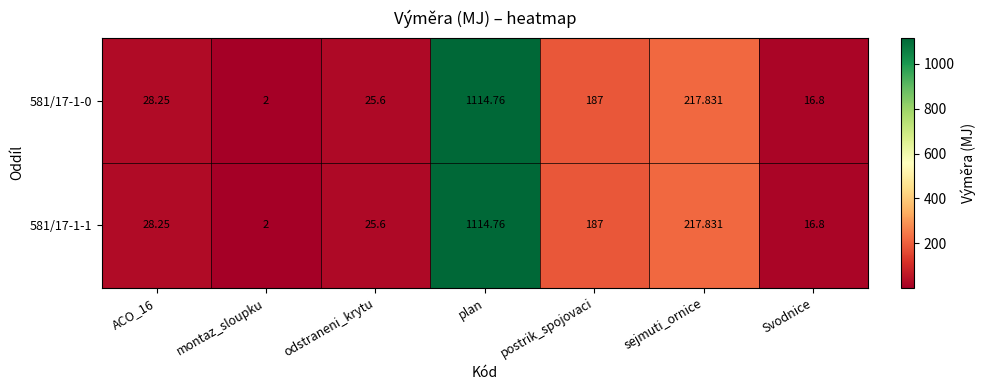

What is the total value across all series at plan?

2229.5